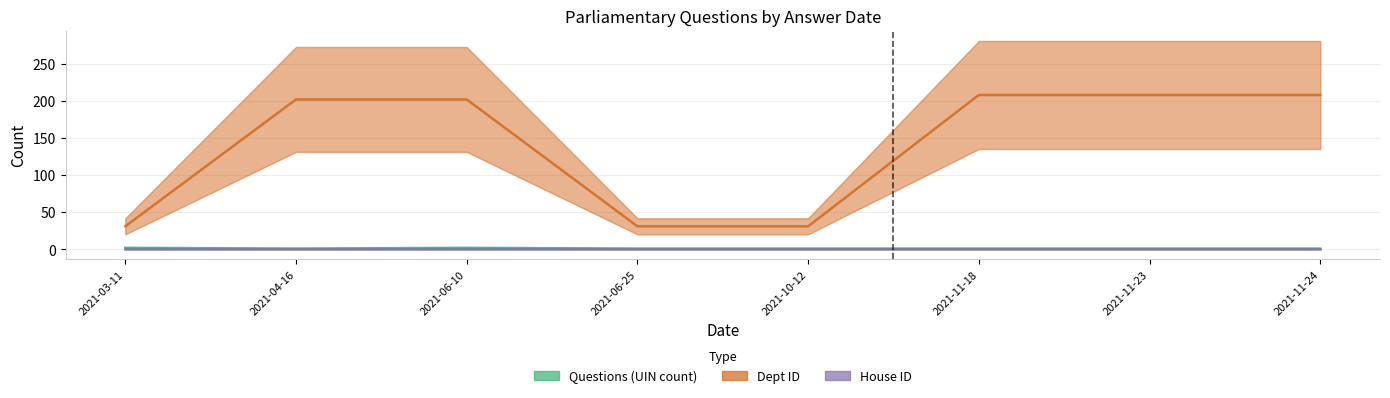

True or false: Questions (UIN count) and Dept ID cross at least once.

False